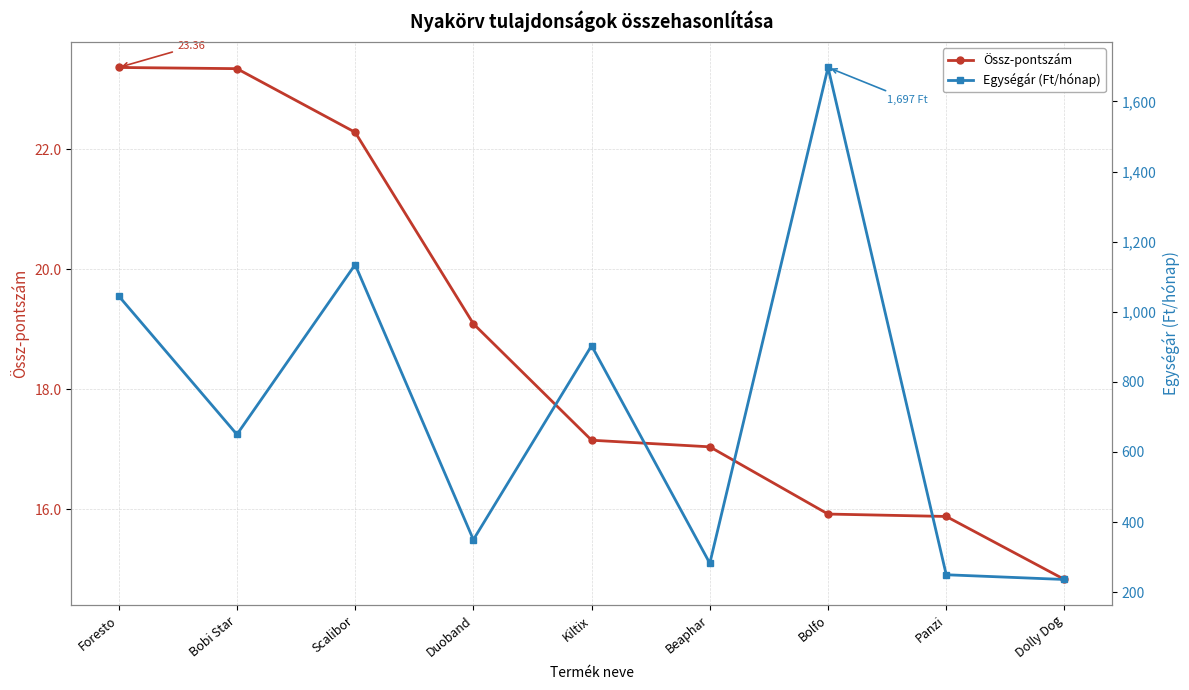

What is the difference between the second highest and second lowest values in the Egységár (Ft/hónap) series?

884.8